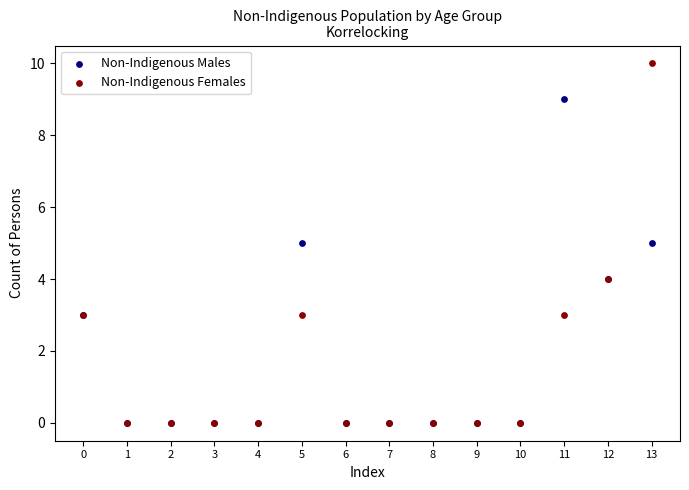

Which series has the widest spread of Y values?

Non-Indigenous Females